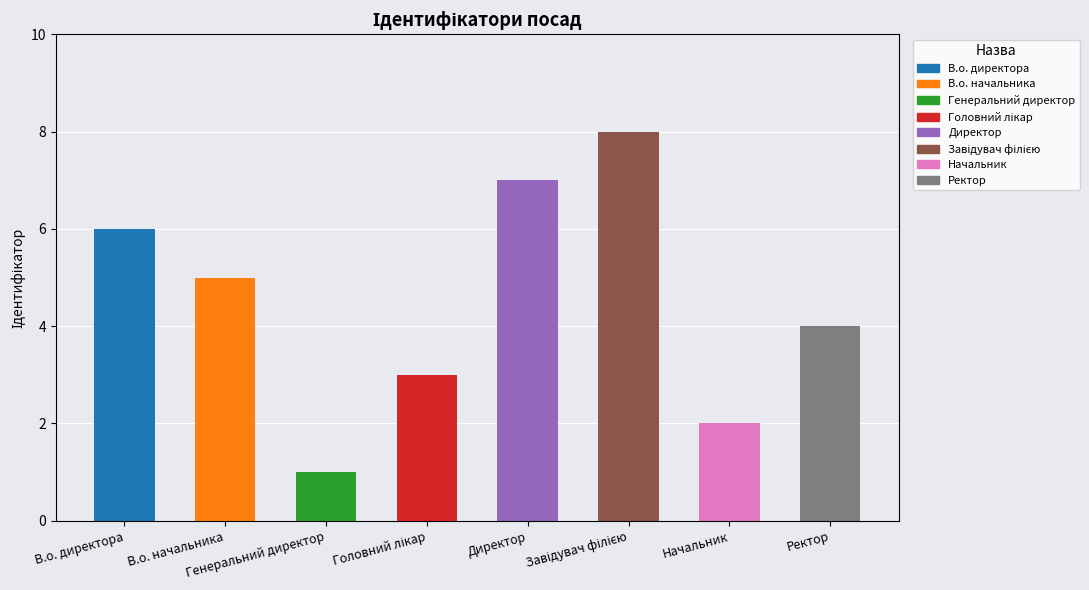

How many data points does each series have?

8